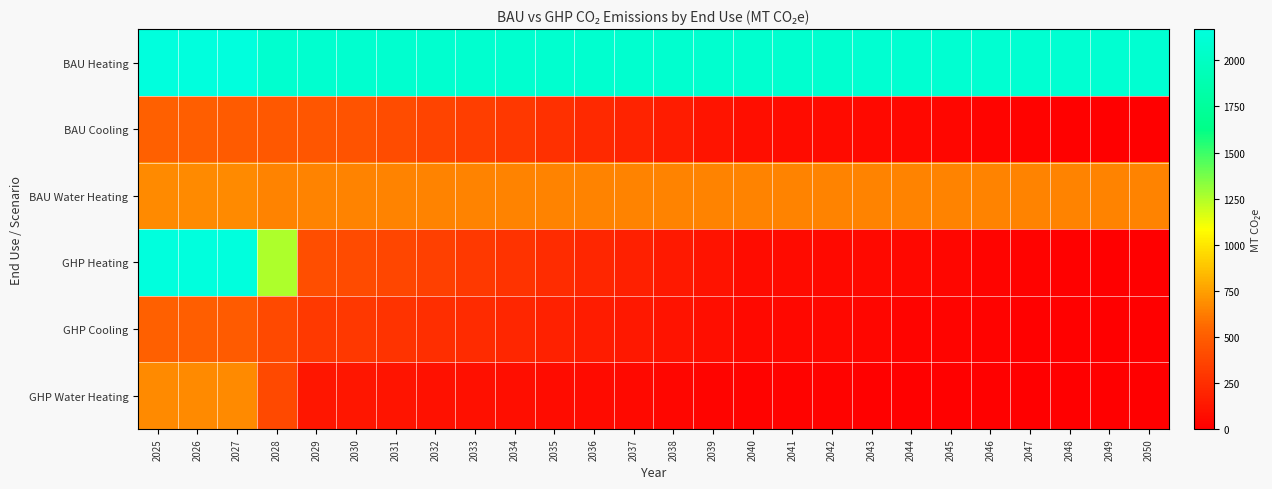

How many series are shown in this chart?

6